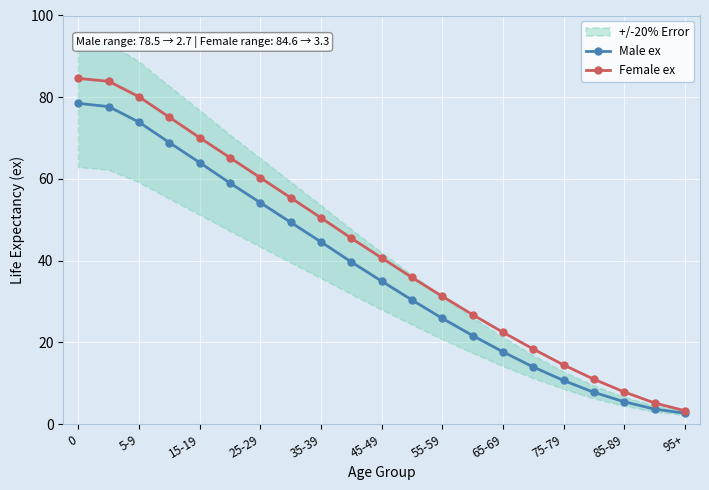

True or false: Female ex and Male ex cross at least once.

False